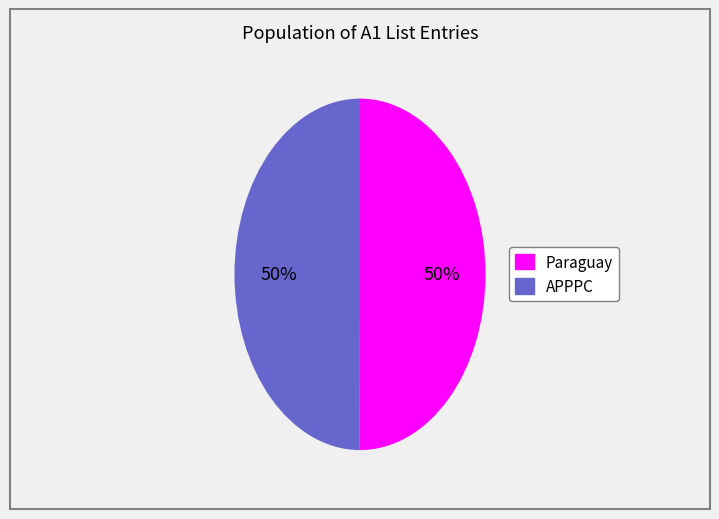

To the nearest percent, what is the combined percentage of APPPC and Paraguay?

100%